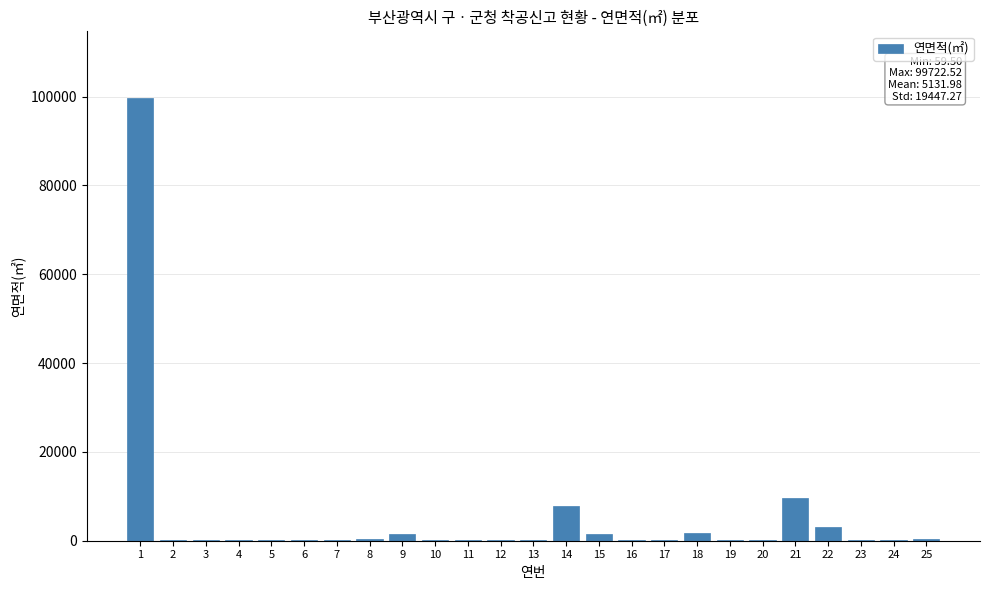

What is the maximum value shown in the chart?

99722.5